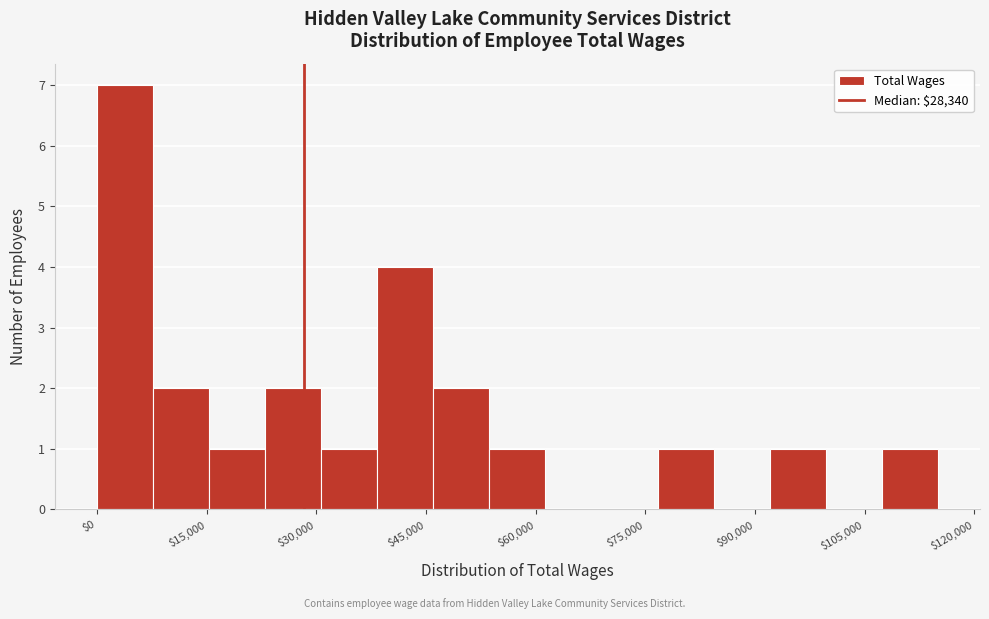

Read against the x-axis, roughly where is the centre of the tallest bar?

4000